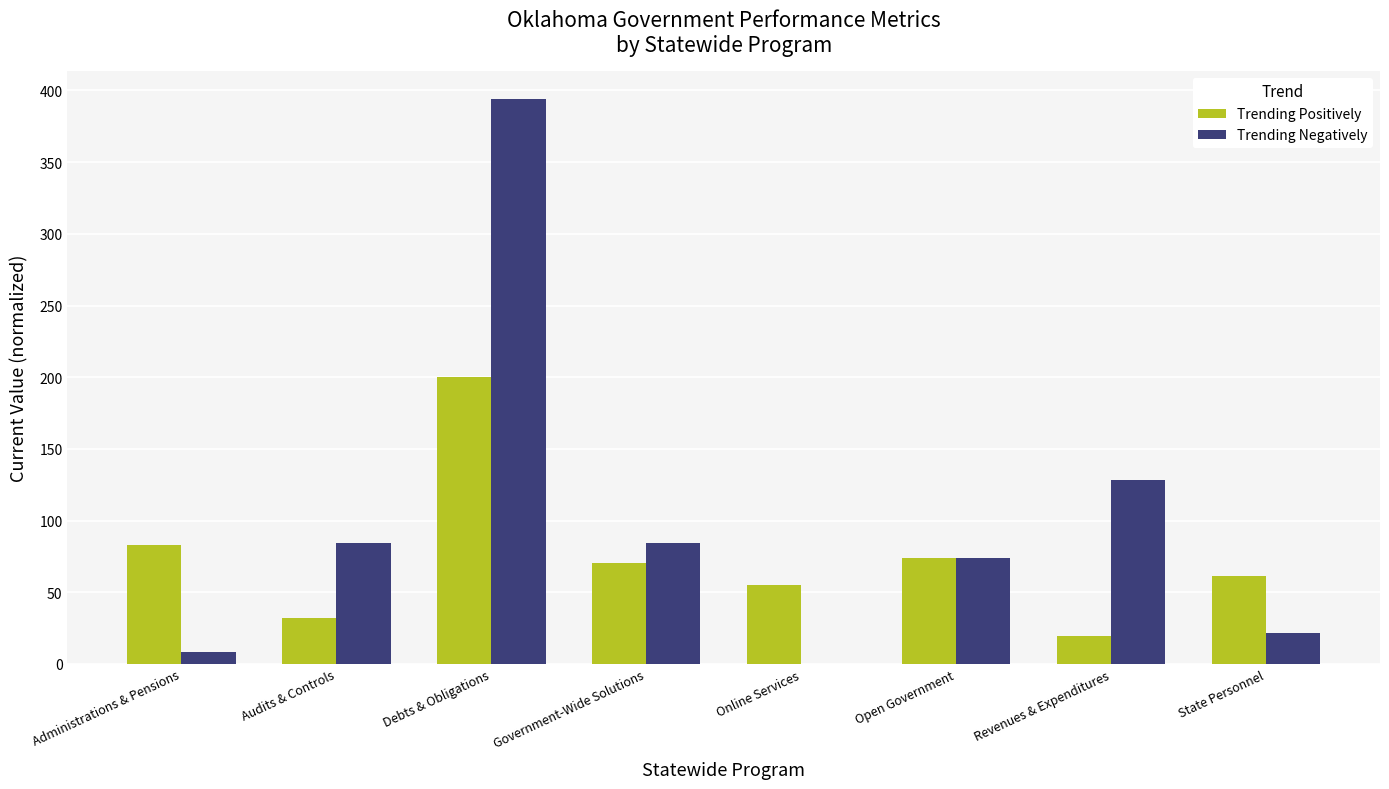

Where does the Trending Positively series first go above 70?

Administrations & Pensions